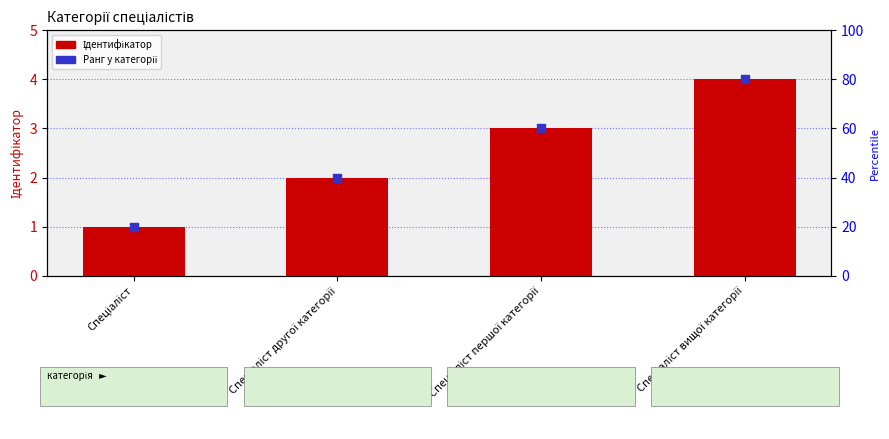

Which series contains the highest Y value?

Ідентифікатор